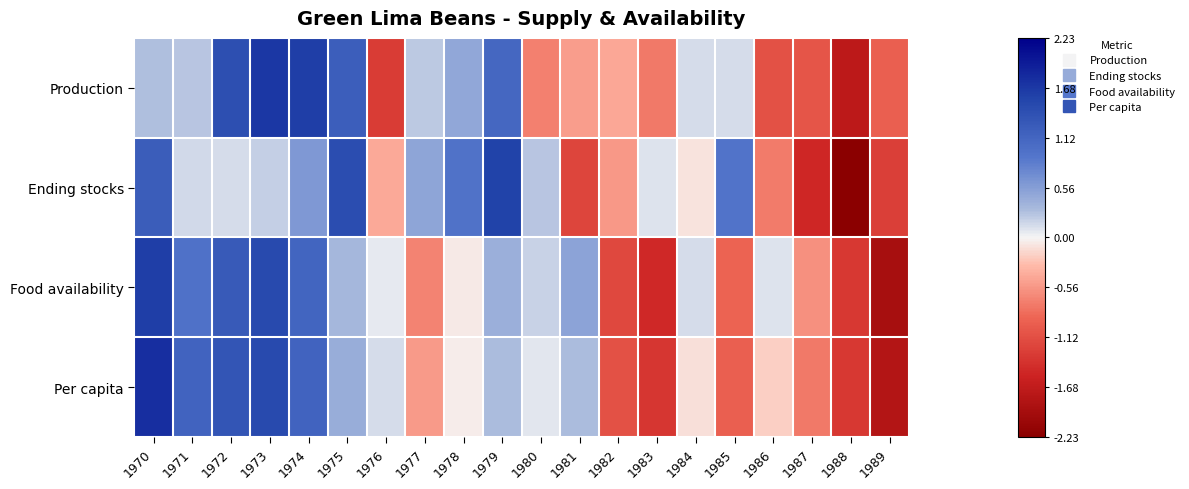

Which series has the widest spread of values?

Ending stocks